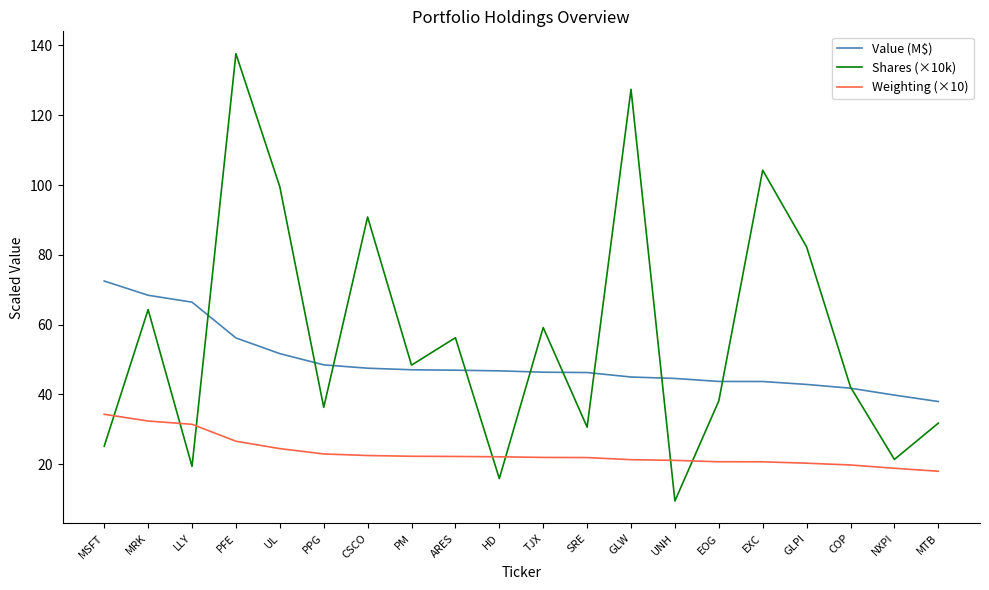

True or false: Weighting (×10) and Shares (×10k) cross at least once.

True